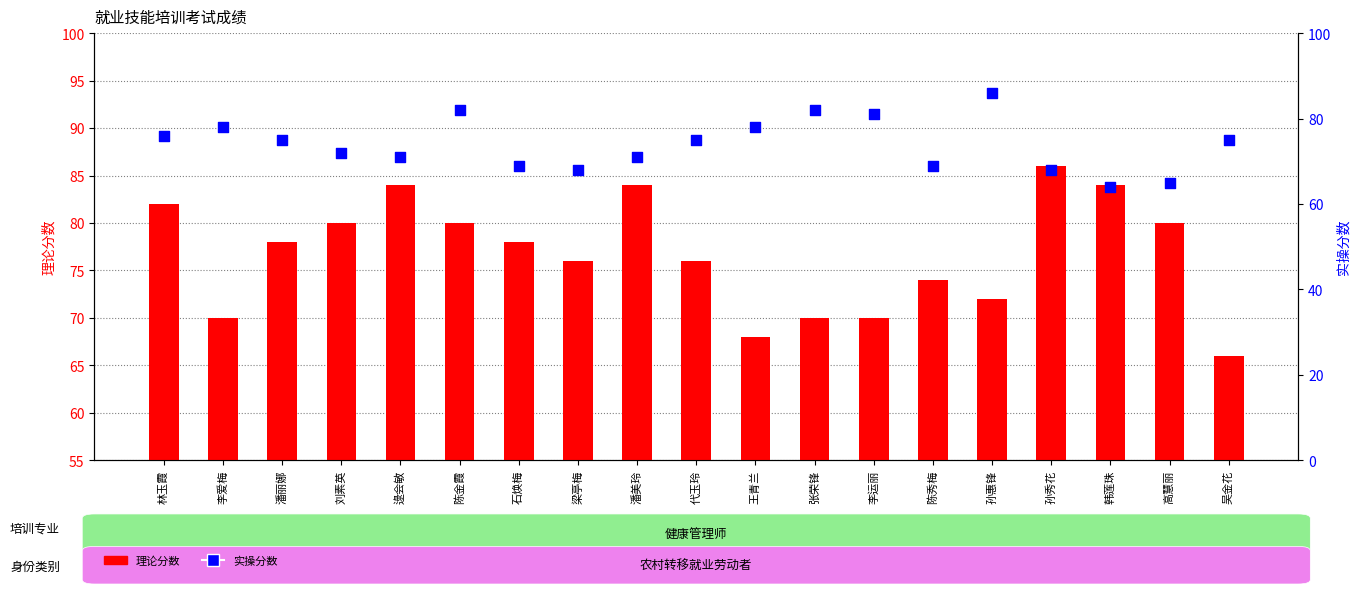

Which series reaches the maximum Y coordinate?

理论分数